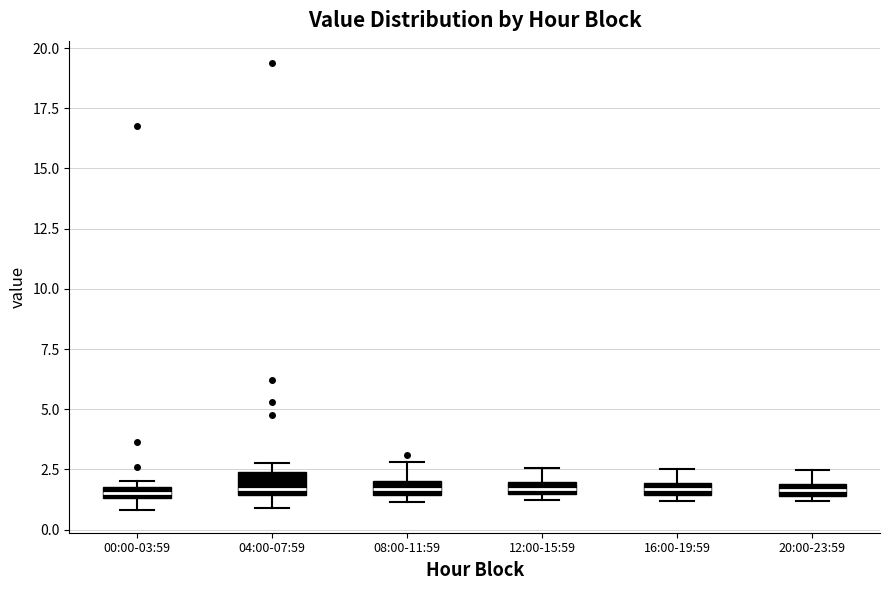

Where is the lower edge of the box for 16:00-19:59 on the y-axis? The values are not printed on the chart, so give them approximately, as read against the axis.

1.5